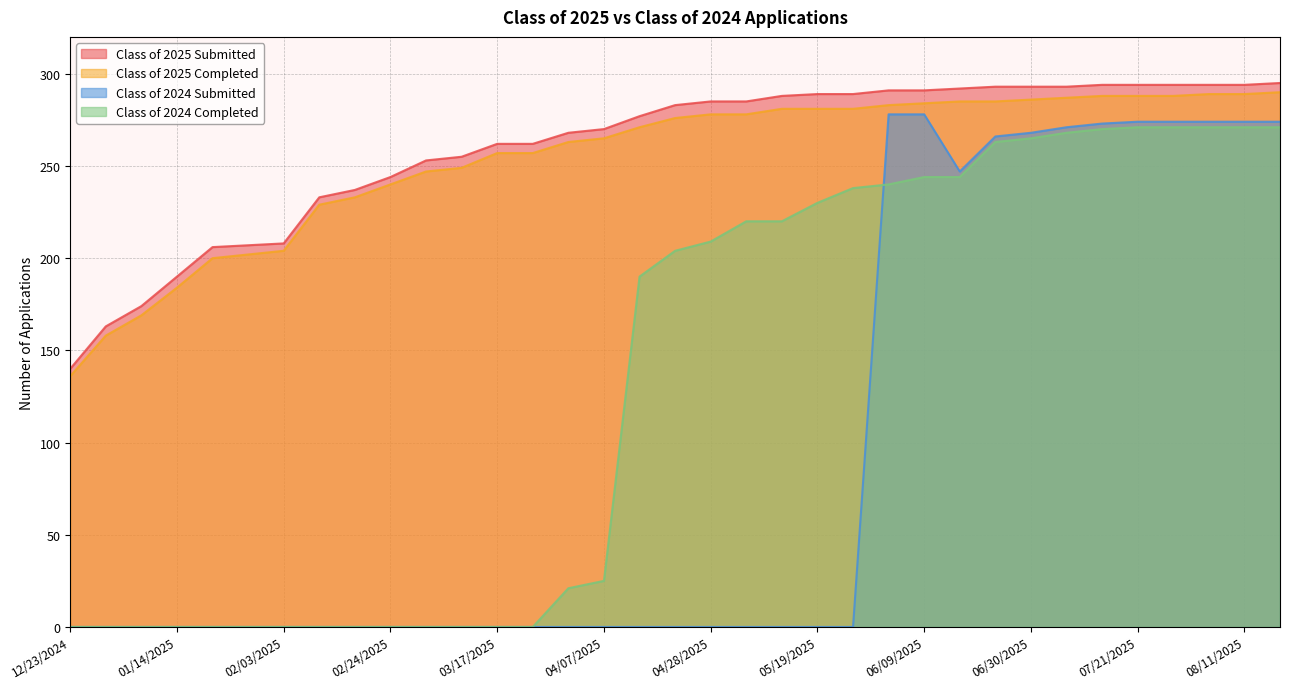

Rank the series at 01/27/2025 from highest to lowest value.

Class of 2025 Submitted, Class of 2025 Completed, Class of 2024 Submitted, Class of 2024 Completed